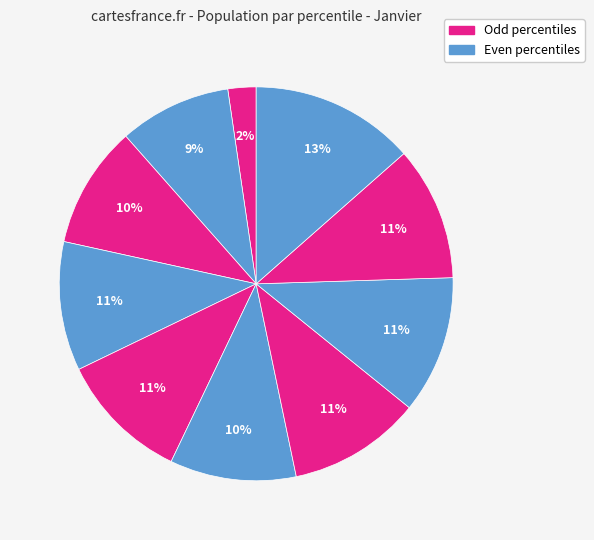

Count the number of slices in the pie.

10